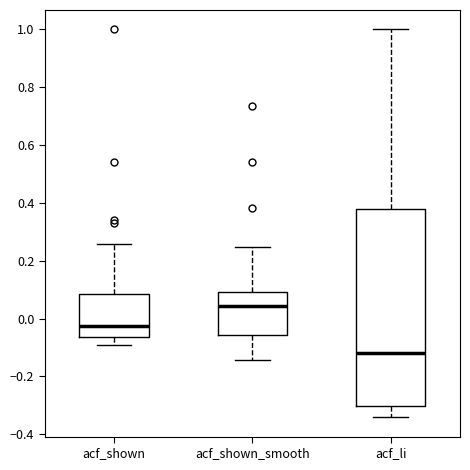

Reading left to right, transcribe this box plot: for each box, give where its median line is, the range the box spans, and where its two whiskers end, as read against the y-axis. The values are not printed on the chart, so give them approximately, as read against the axis.

acf_shown: median -0.02, box -0.06 to 0.08, whiskers -0.10 to 0.26
acf_shown_smooth: median 0.04, box -0.06 to 0.10, whiskers -0.14 to 0.24
acf_li: median -0.12, box -0.30 to 0.38, whiskers -0.34 to 1.00